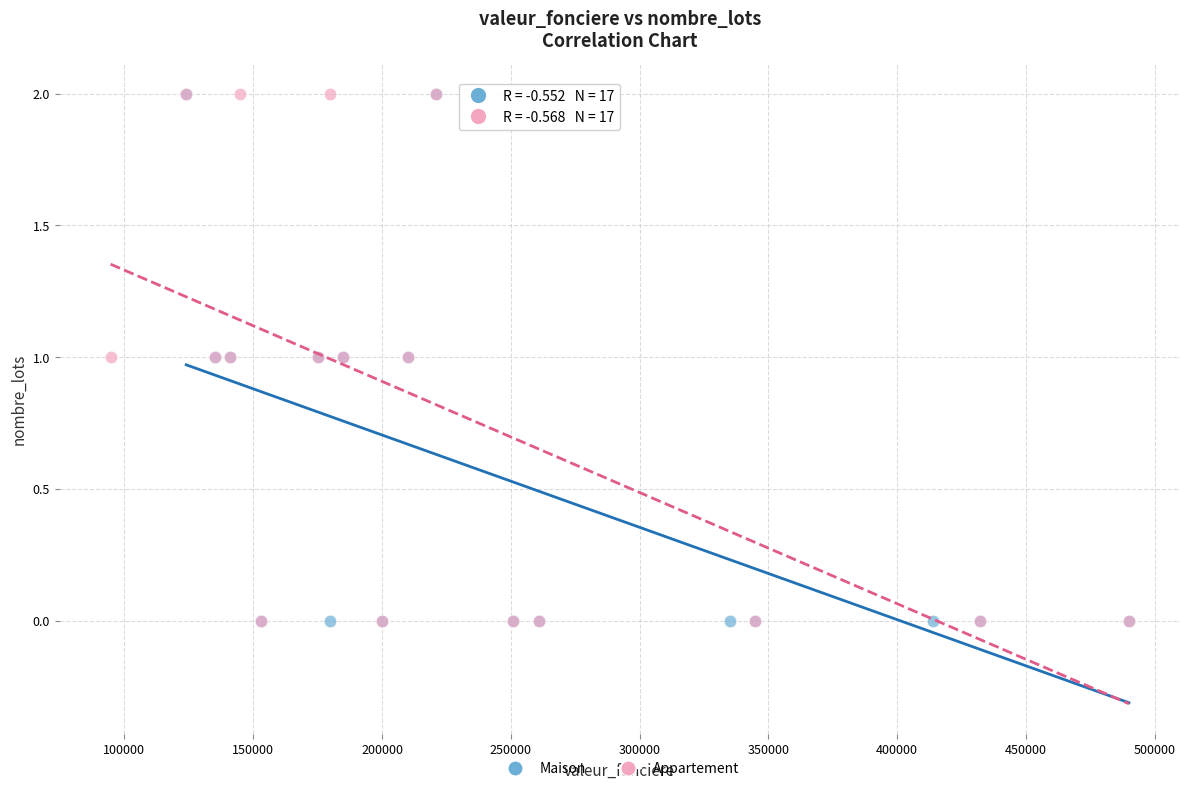

What are all the series names shown in the legend?

Maison, Appartement